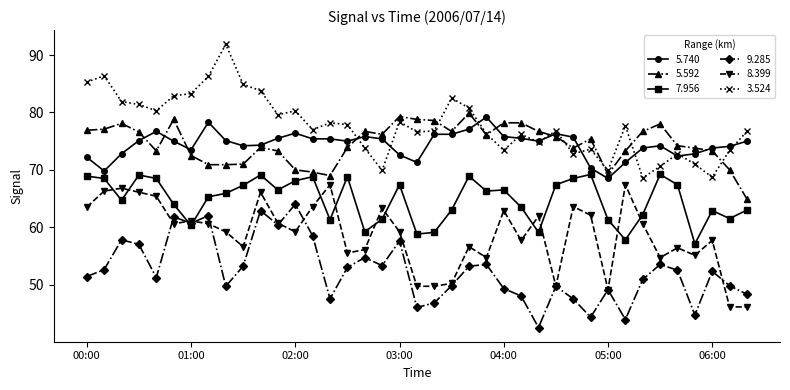

Which series has the largest total across all categories?

3.524